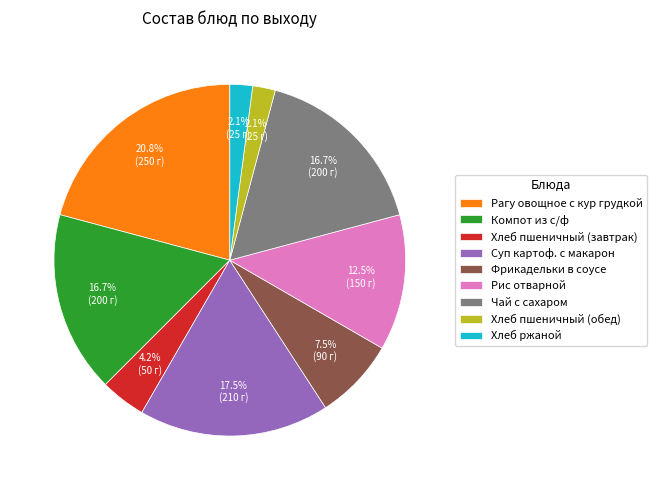

To the nearest percent, what is the combined percentage of Чай с сахаром and Компот из с/ф?

33%